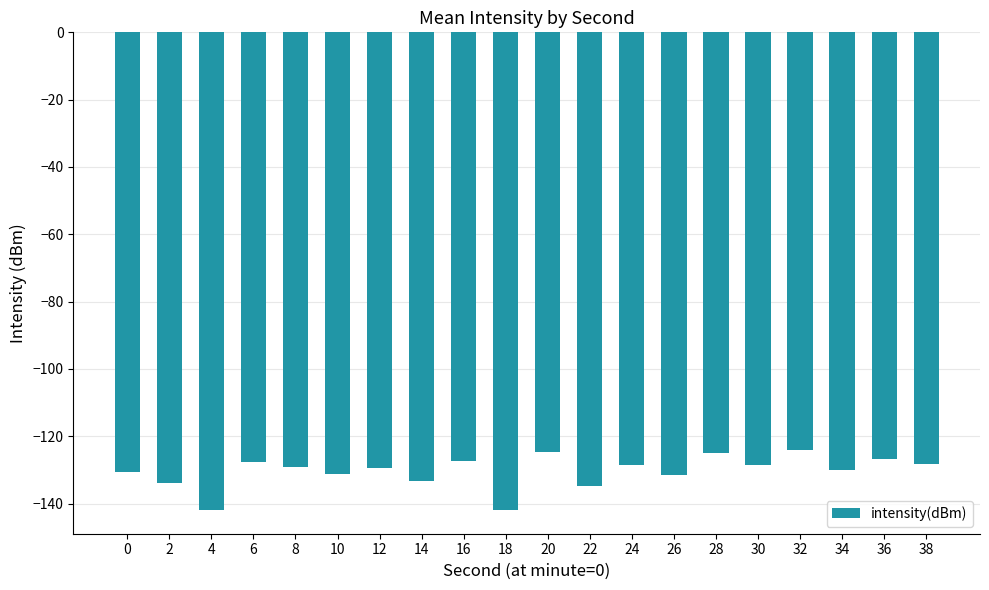

What is the maximum value shown in the chart?

-124.0